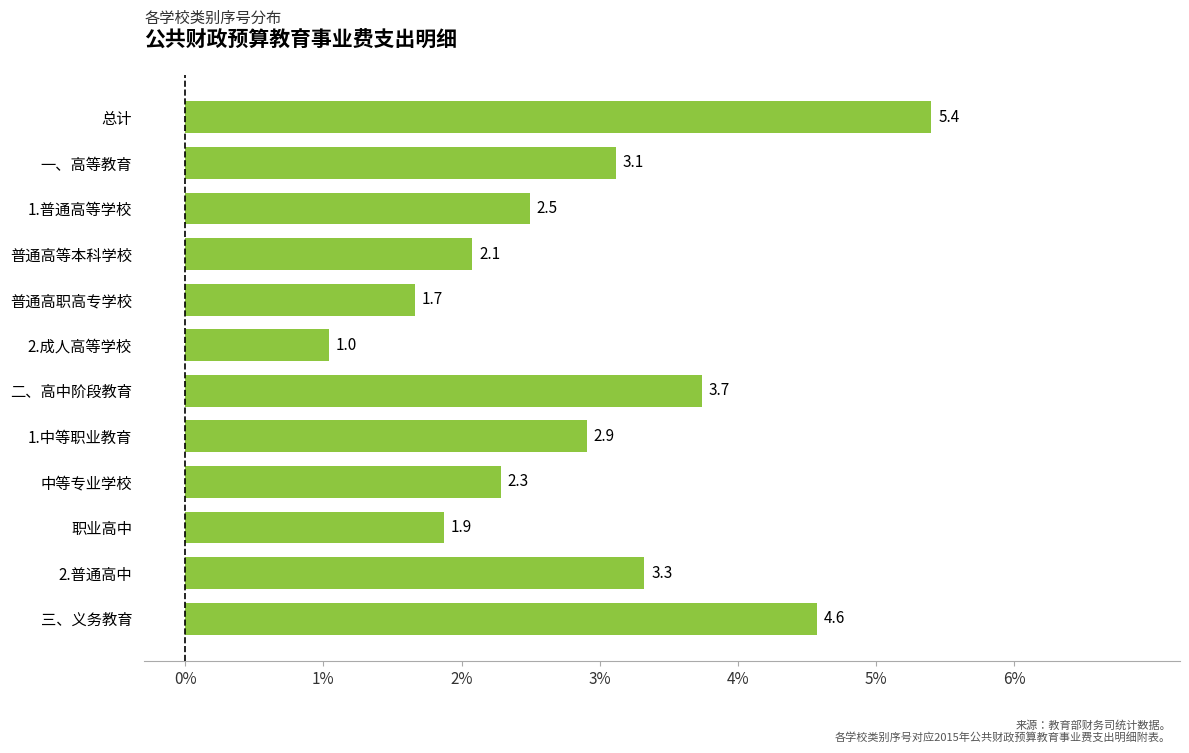

Rank the categories by value from lowest to highest.

2.成人高等学校, 普通高职高专学校, 职业高中, 普通高等本科学校, 中等专业学校, 1.普通高等学校, 1.中等职业教育, 一、高等教育, 2.普通高中, 二、高中阶段教育, 三、义务教育, 总计